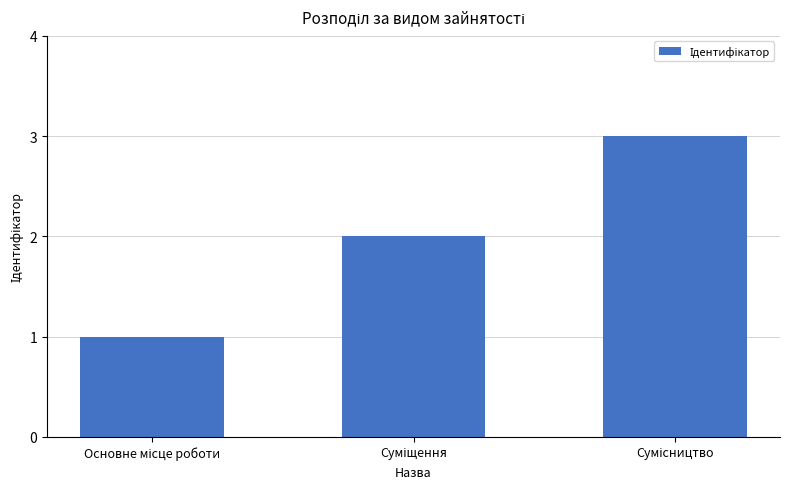

Are the bars grouped side by side (vs. stacked)?

No